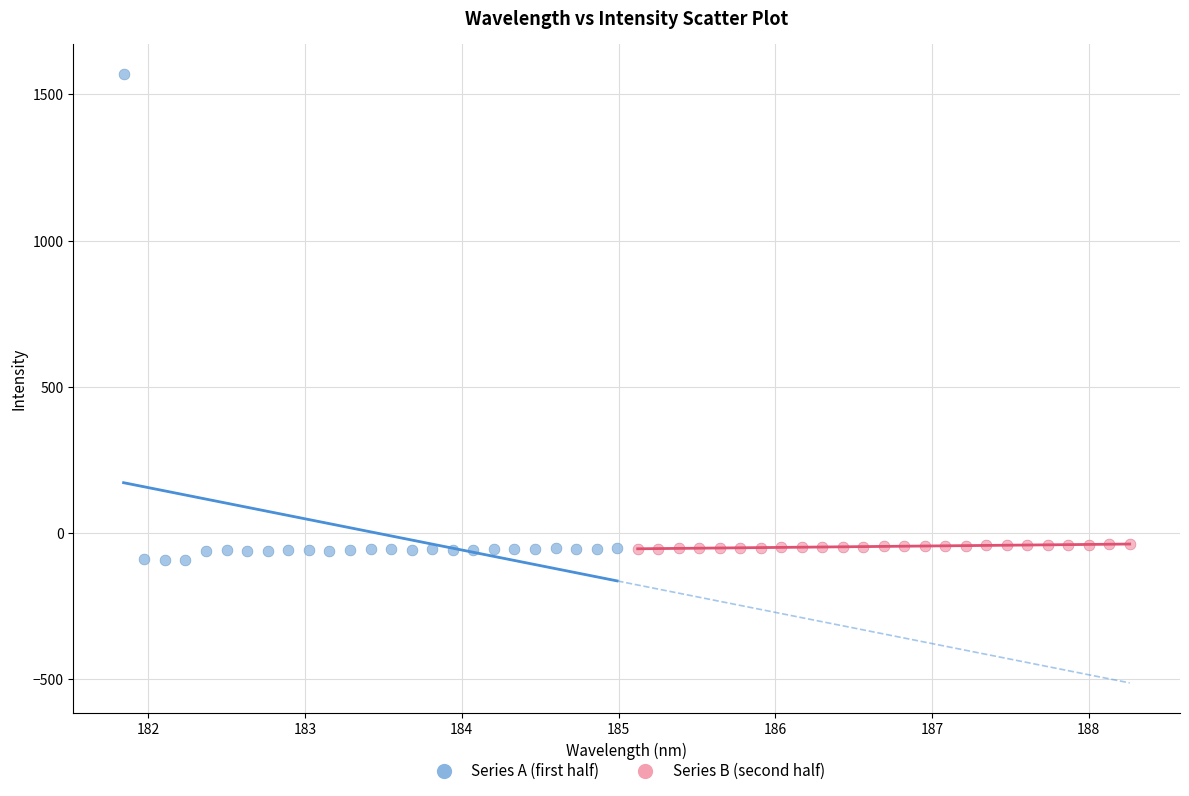

Which series contains the highest Y value?

Series A (first half)